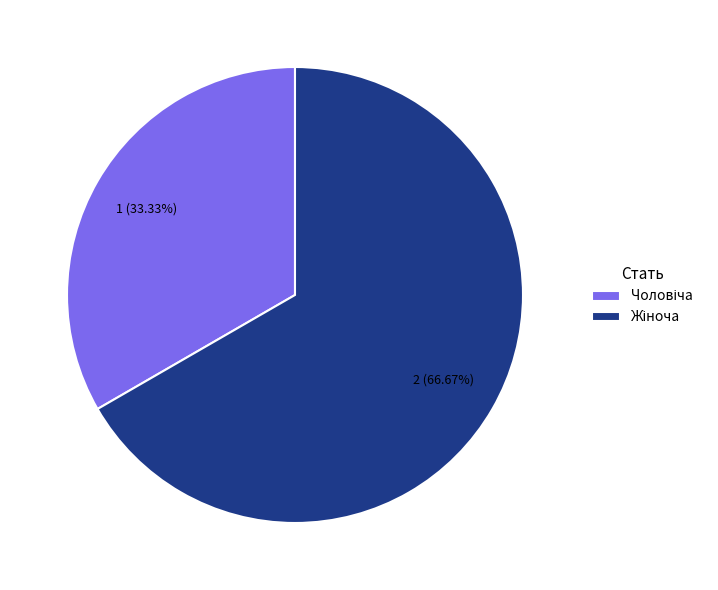

Does any single category account for the majority?

Yes